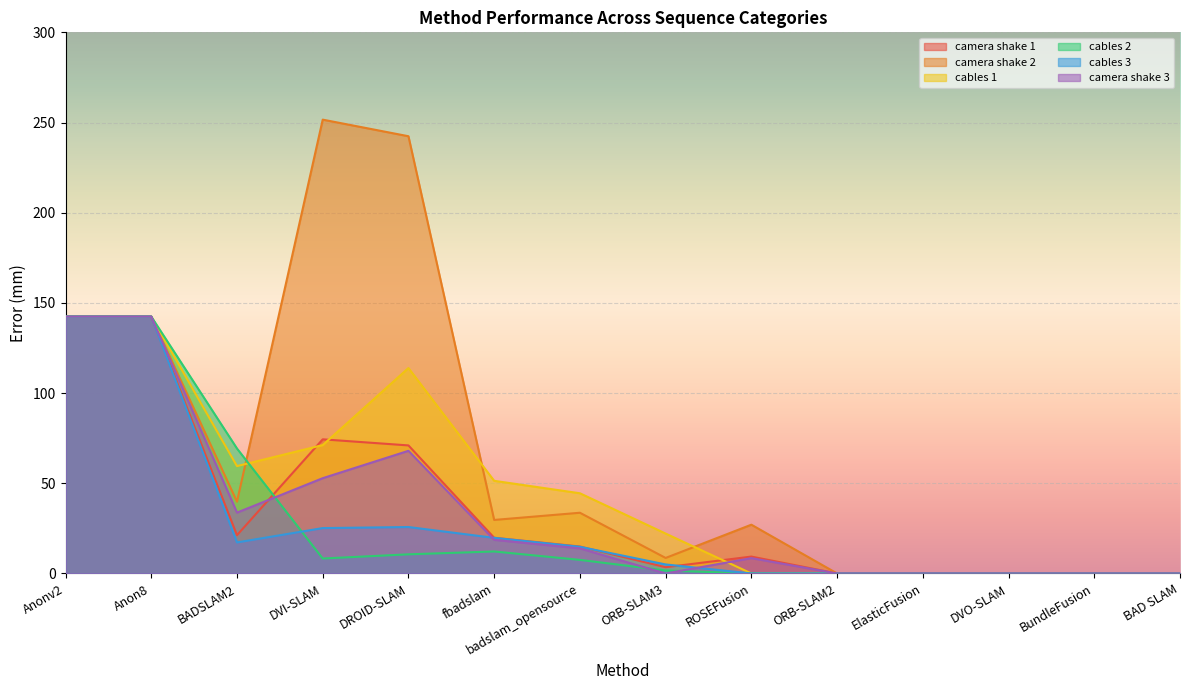

What is the difference between the second highest and second lowest values in the camera shake 2 series?

242.4